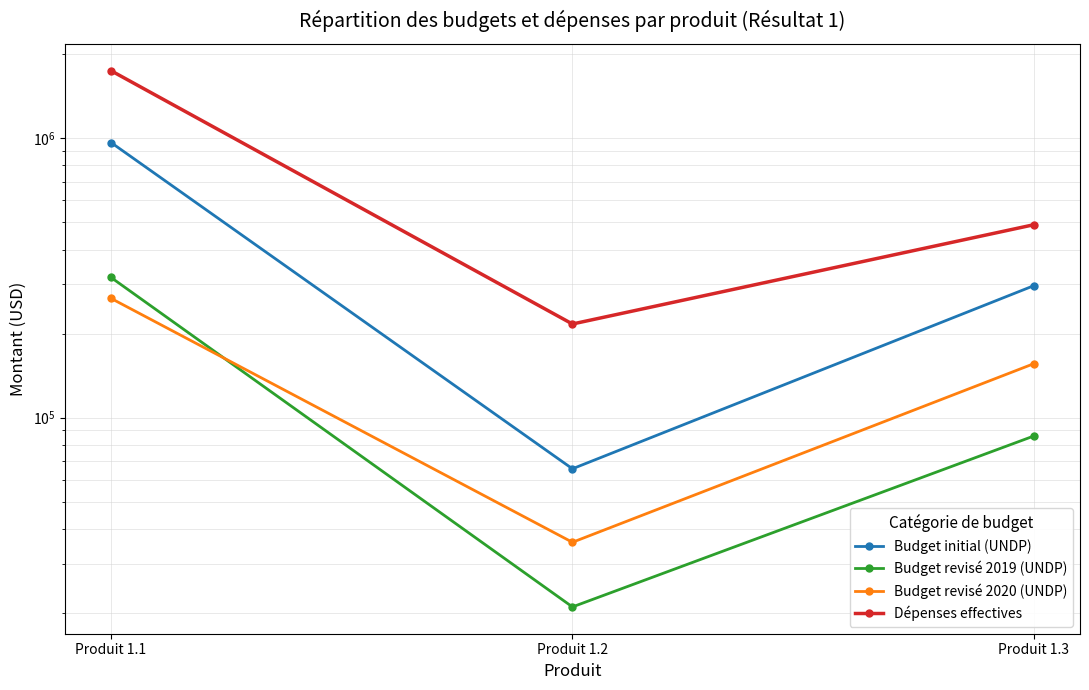

Reading right to left, transcribe all the data shown in this chart.

Budget initial (UNDP): Produit 1.3=296970.0	Produit 1.2=65600.0	Produit 1.1=966800.0
Budget revisé 2019 (UNDP): Produit 1.3=85970.0	Produit 1.2=21000.0	Produit 1.1=317797.0
Budget revisé 2020 (UNDP): Produit 1.3=156073.0	Produit 1.2=35782.2	Produit 1.1=267410.0
Dépenses effectives: Produit 1.3=490839.5	Produit 1.2=216476.8	Produit 1.1=1748056.5